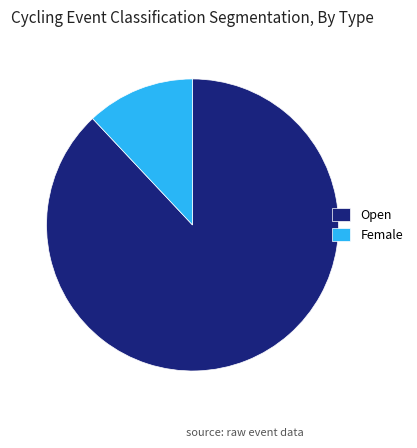

Which slice represents more than half of the pie?

Open